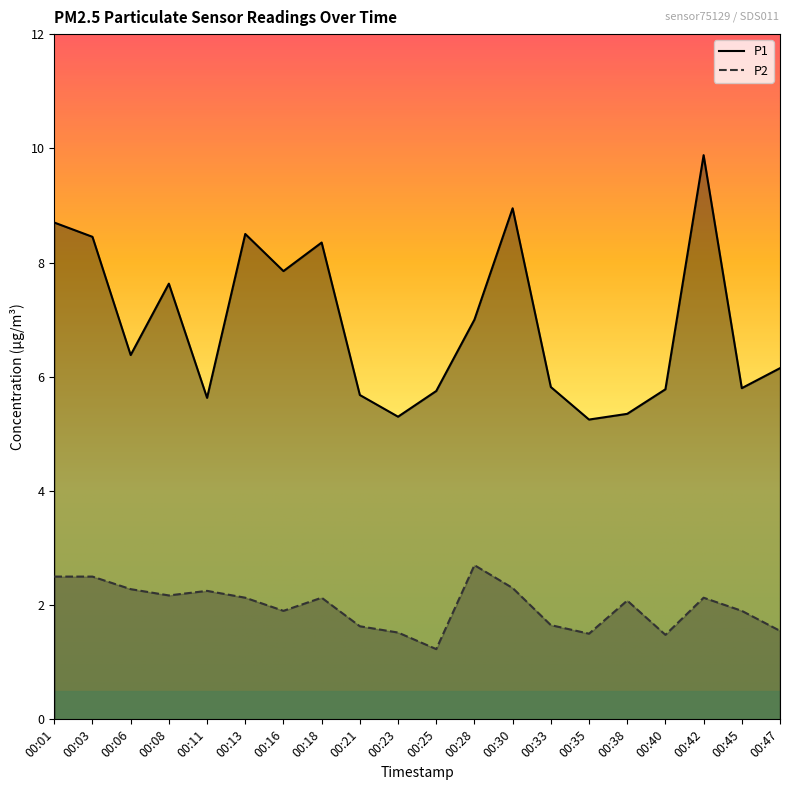

What is the value of the P2 point at the 18th from the left?

2.1